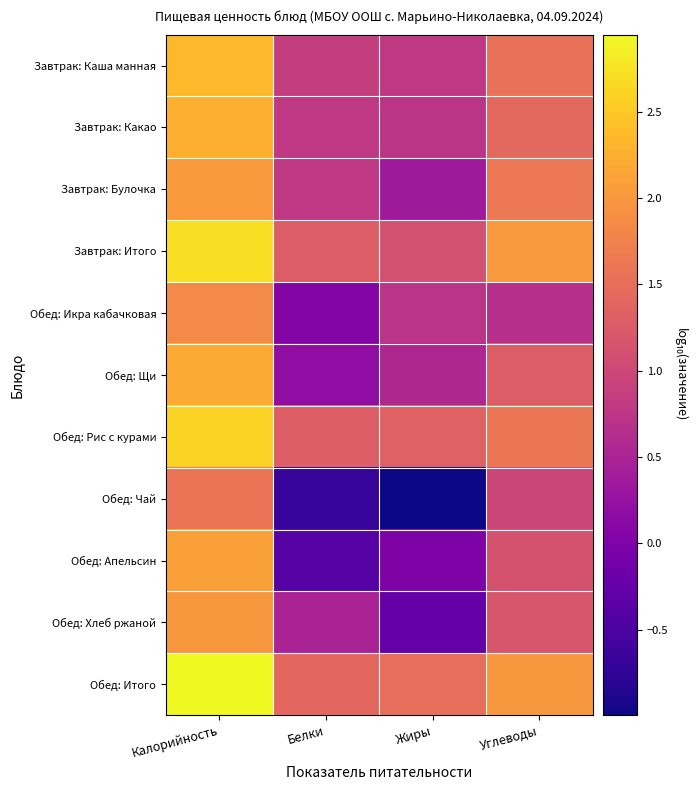

At Жиры, list the series in order from largest to smallest.

Обед: Итого, Обед: Рис с курами, Завтрак: Итого, Завтрак: Каша манная, Завтрак: Какао, Обед: Икра кабачковая, Обед: Щи, Завтрак: Булочка, Обед: Апельсин, Обед: Хлеб ржаной, Обед: Чай